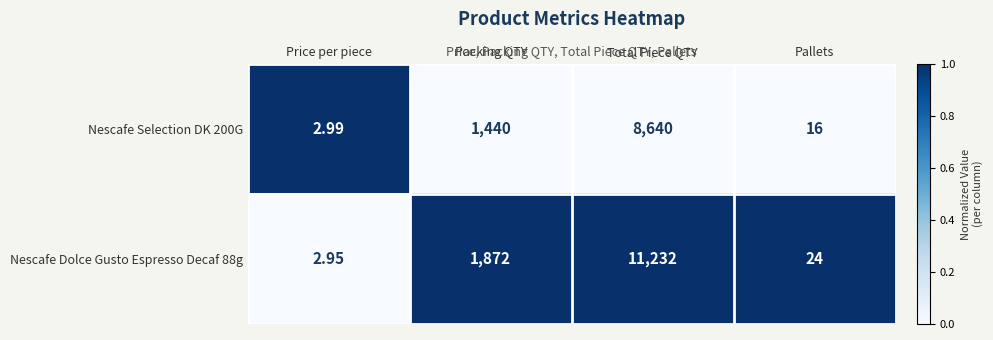

Between Price per piece and Packing QTY, which series saw the biggest shift?

Nescafe Dolce Gusto Espresso Decaf 88g